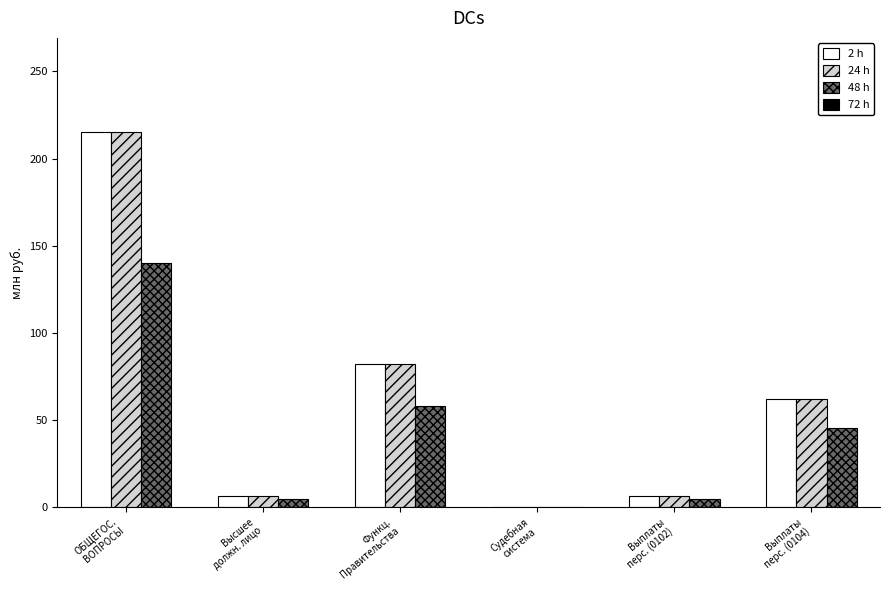

Count the number of categories in the chart.

6